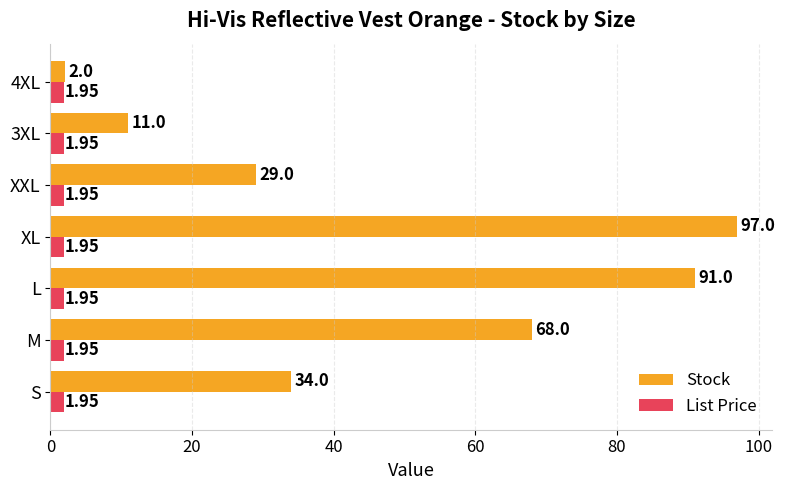

Rank the series at S from lowest to highest value.

List Price, Stock